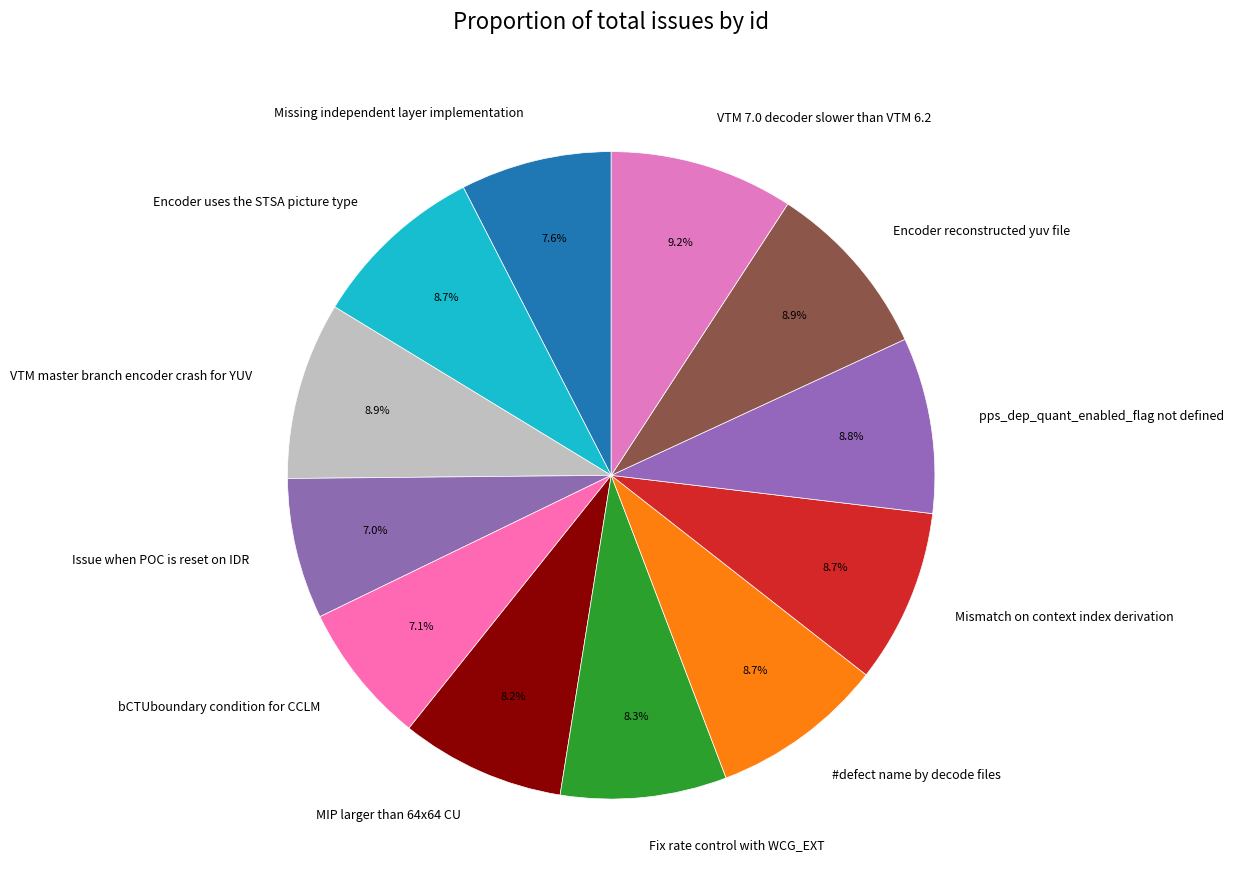

Approximately how many times larger is the value at Issue when POC is reset on IDR compared to VTM master branch encoder crash for YUV?

0.8